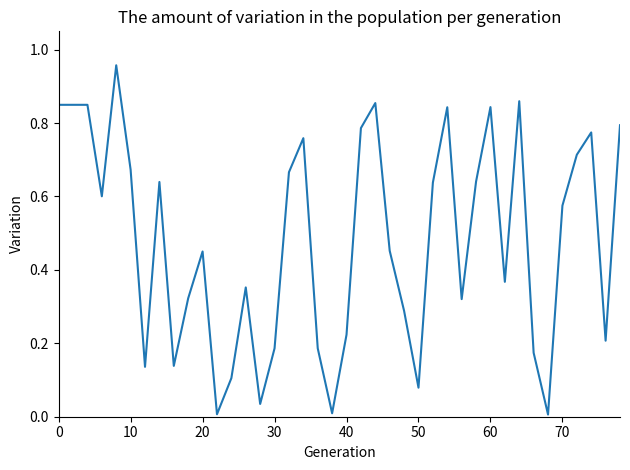

True or false: the data shows 0.3 at 30.

False